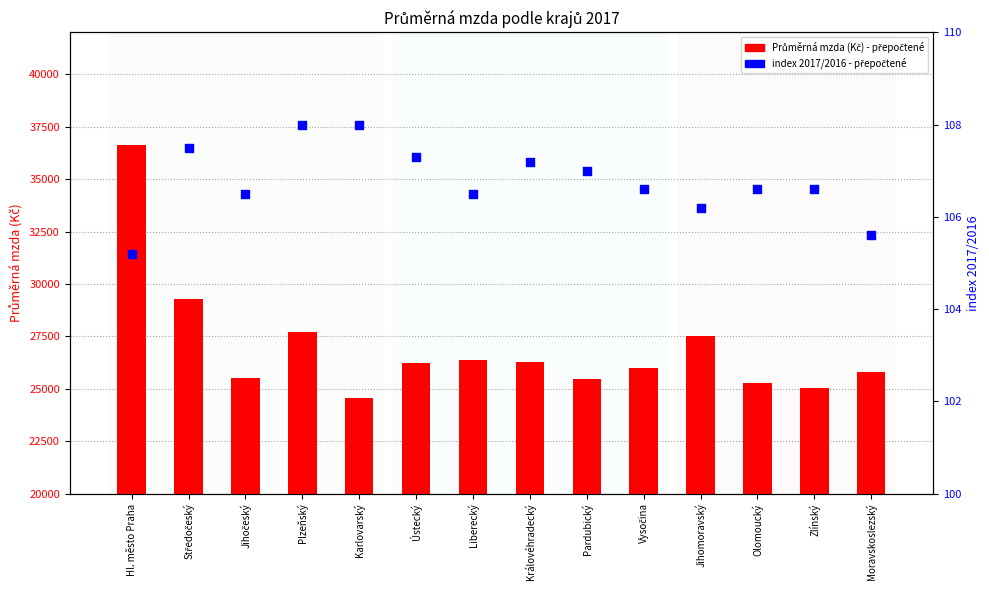

Which series has the widest spread of Y values?

Průměrná mzda (Kč) - přepočtené